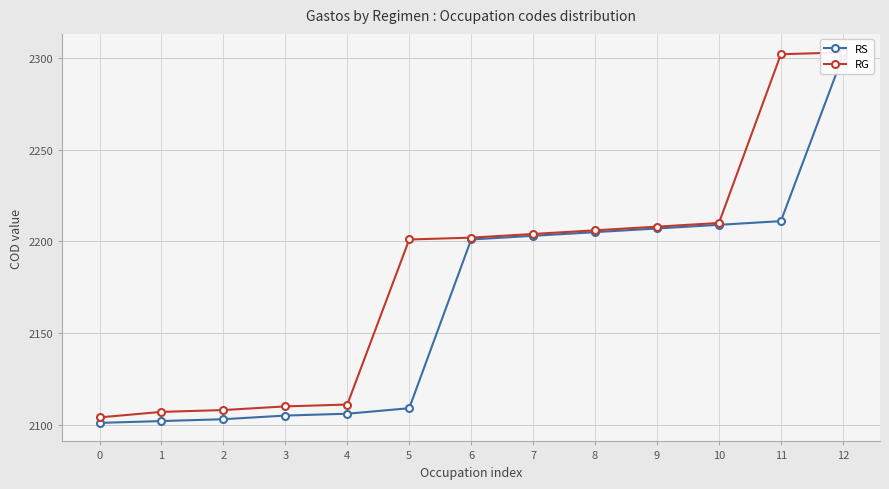

Rank the categories by RG value from lowest to highest.

0, 1, 2, 3, 4, 5, 6, 7, 8, 9, 10, 11, 12